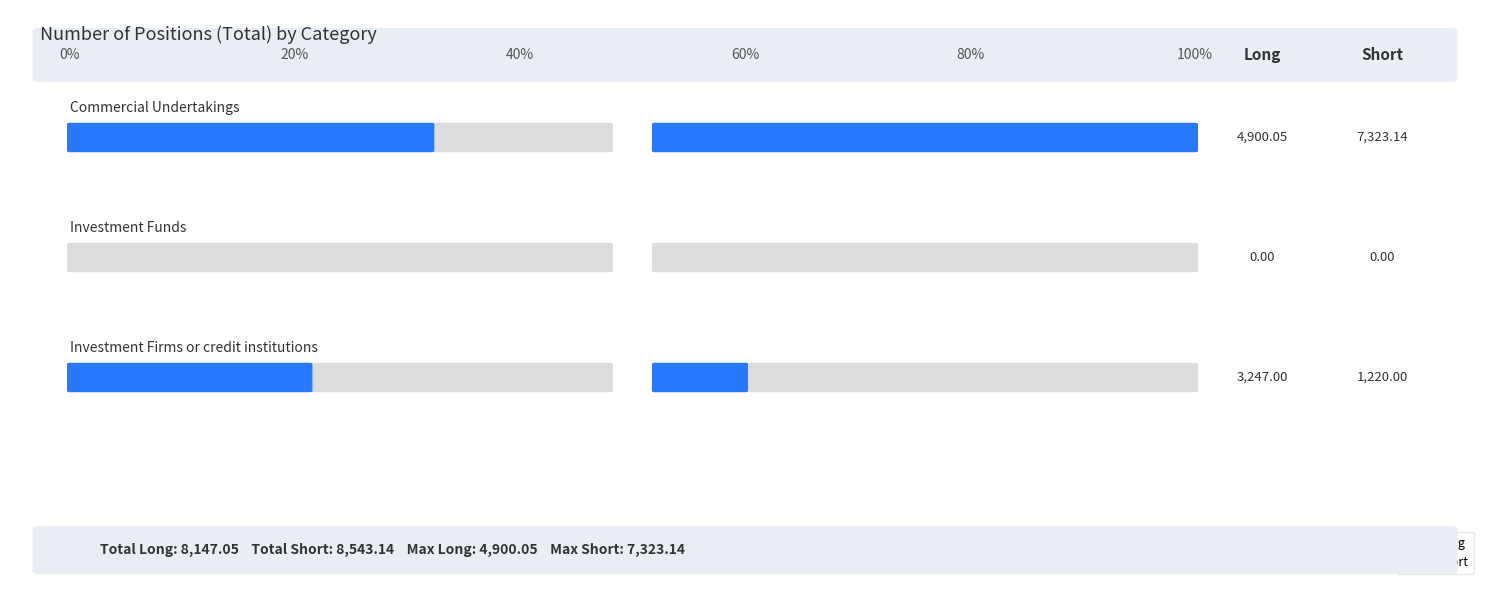

What is the value of the Long bar at the 1st from the left?

4900.1